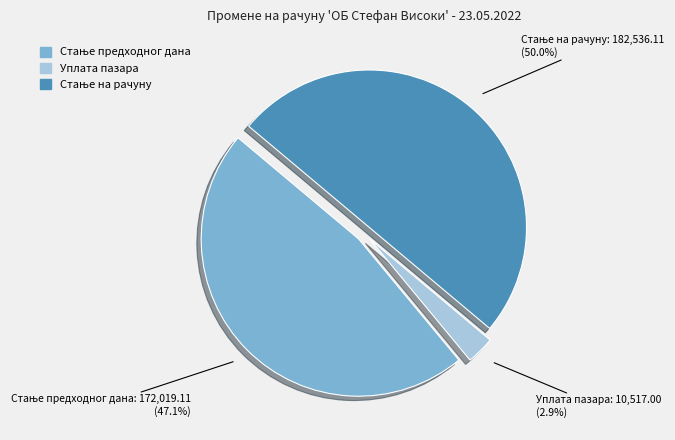

Is Уплата пазара the majority of the pie?

No